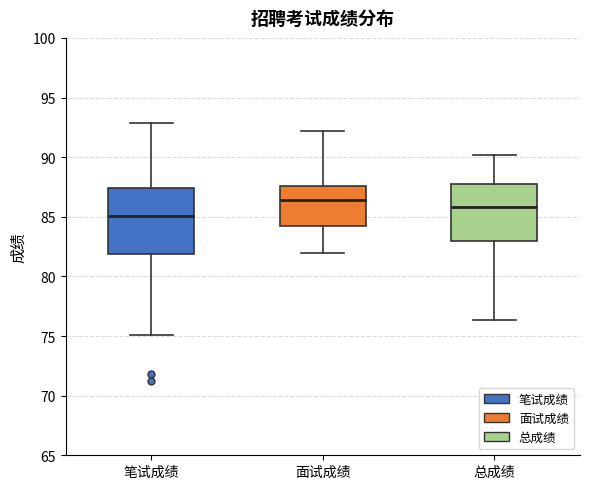

Reading left to right, transcribe this box plot: for each box, give where its median line is, the range the box spans, and where its two whiskers end, as read against the y-axis. The values are not printed on the chart, so give them approximately, as read against the axis.

笔试成绩: median 85.0, box 82.0 to 87.5, whiskers 75.0 to 93.0
面试成绩: median 86.5, box 84.0 to 87.5, whiskers 82.0 to 92.0
总成绩: median 86.0, box 83.0 to 87.5, whiskers 76.5 to 90.0